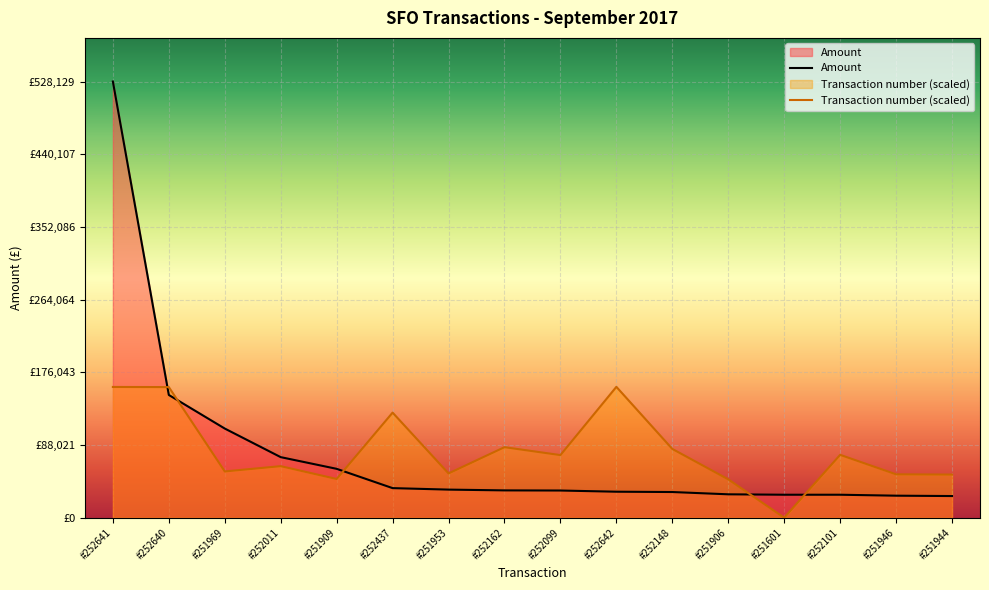

Which series has the largest total across all categories?

Transaction number